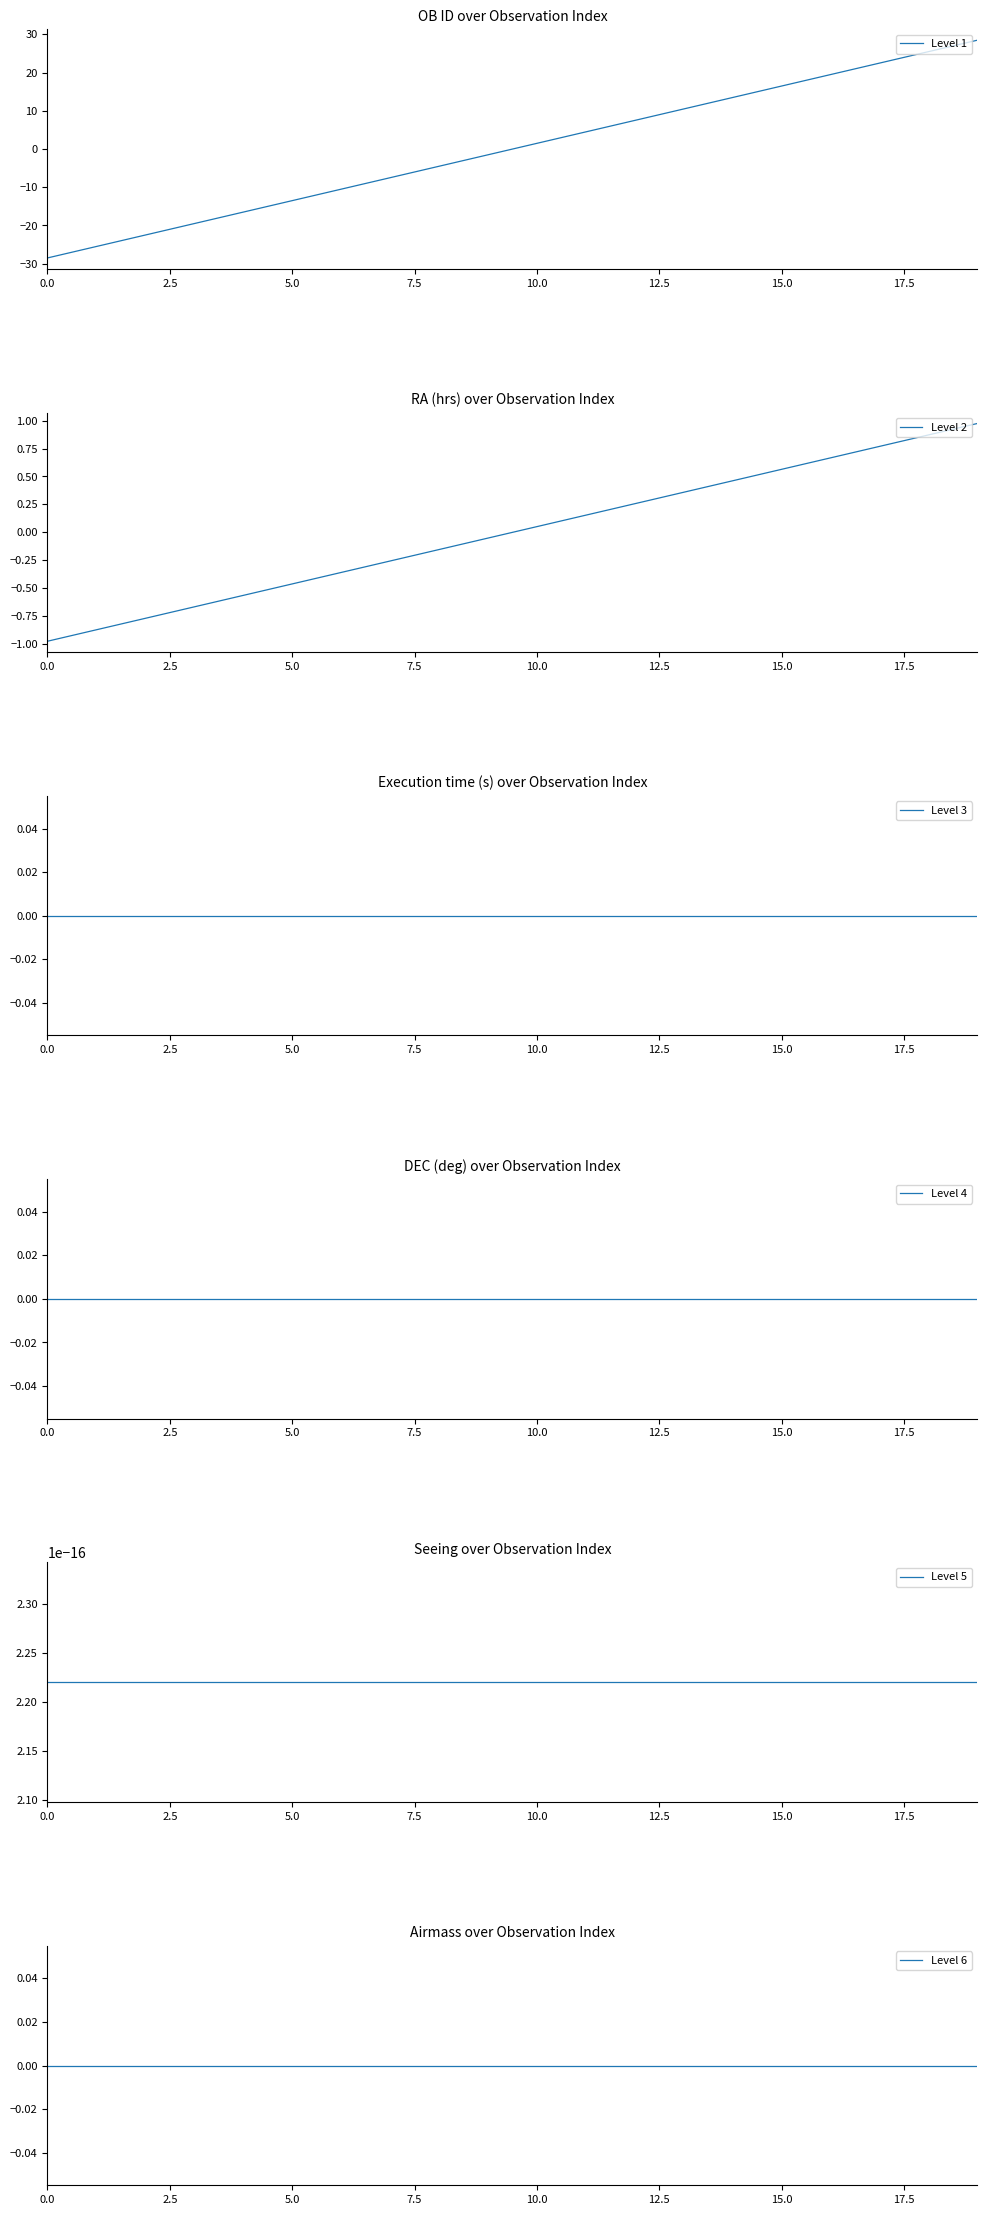

What is the difference between the highest and lowest values at 0.0?

28.5